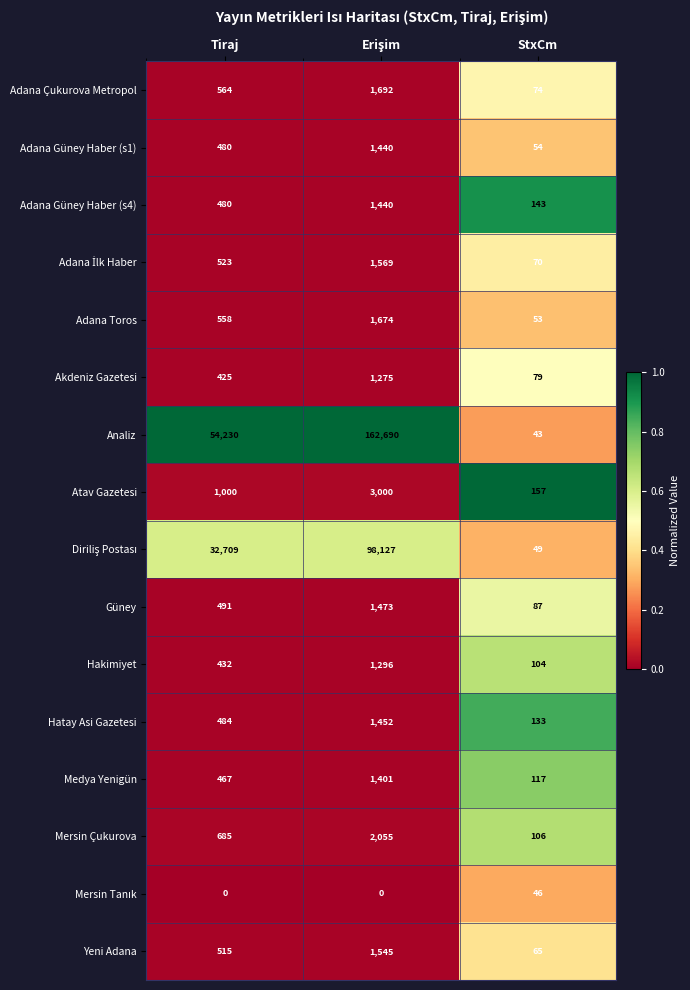

What is the difference between the Güney values at StxCm and Tiraj?

404